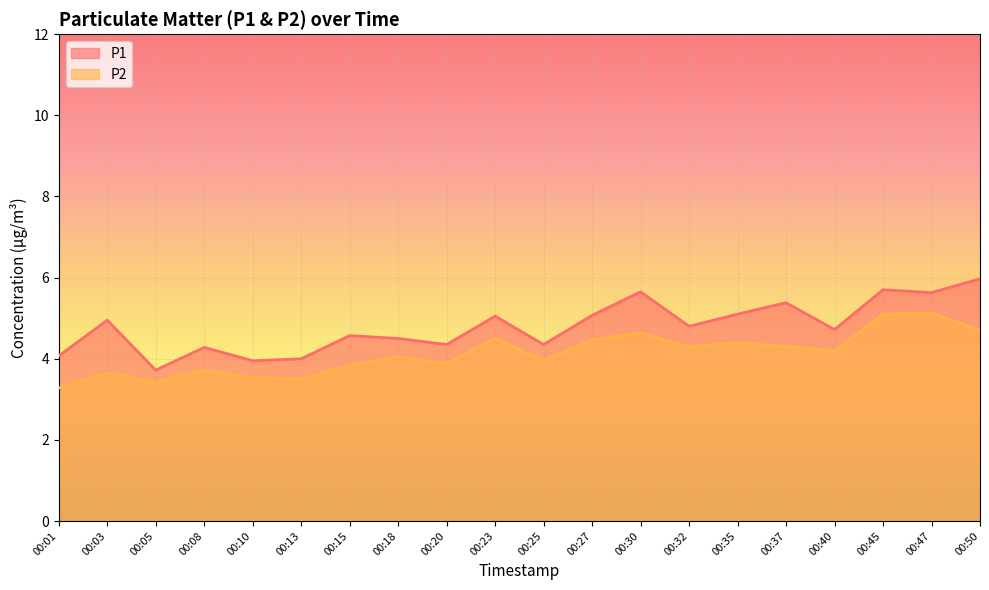

At which category is the sum across all series the highest?

00:45